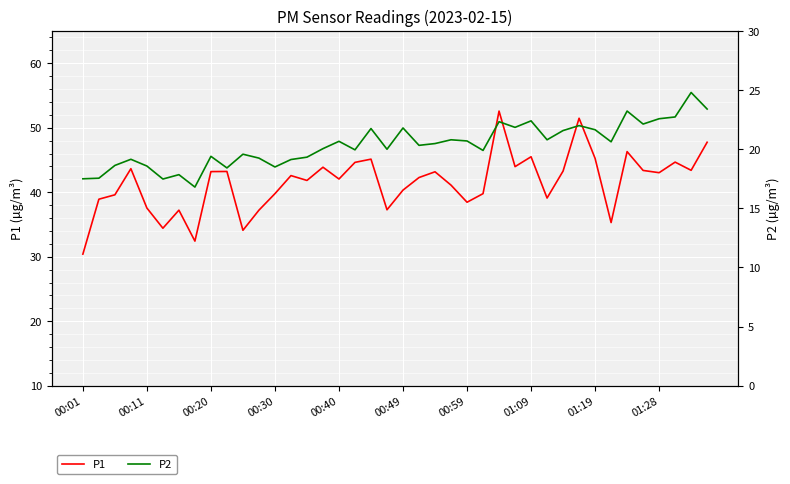

What is the lowest value of the P1 series?

30.4